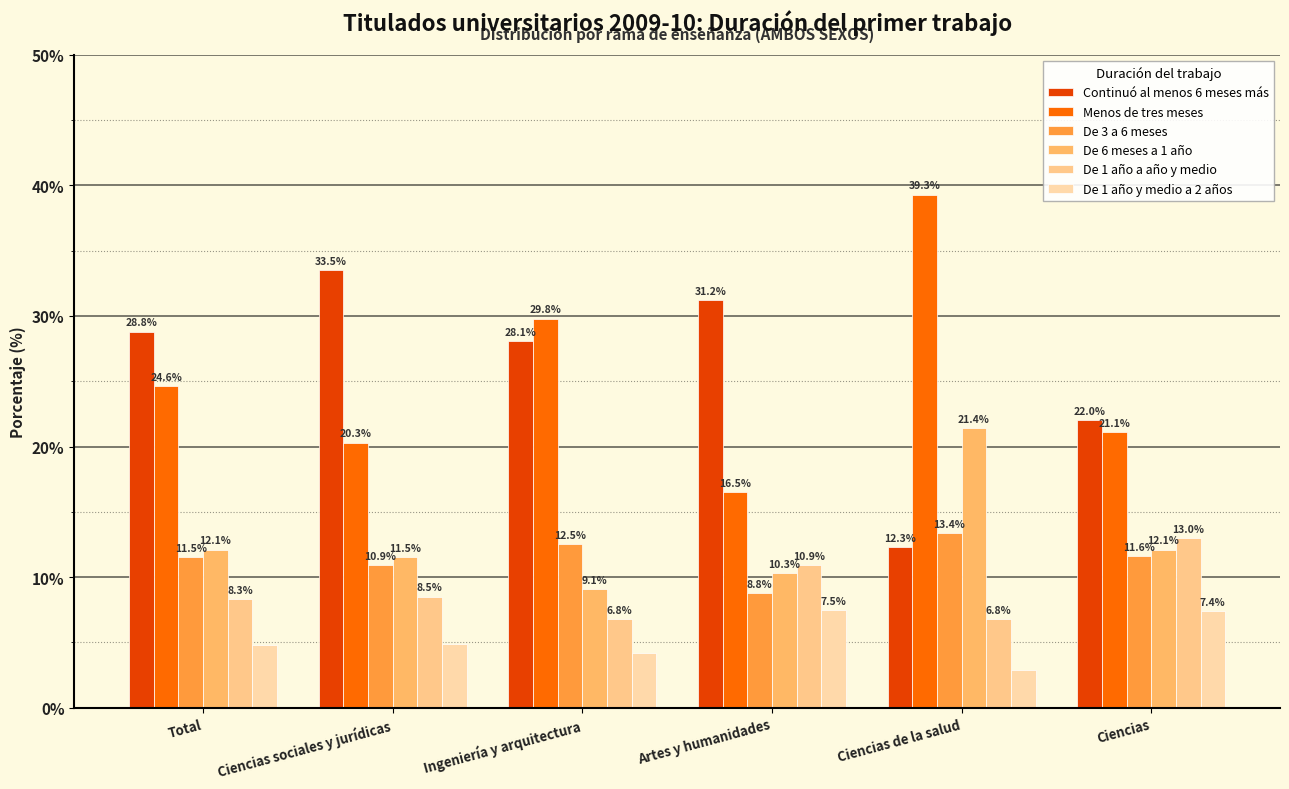

Which series changed the most between Ingeniería y arquitectura and Ciencias?

Menos de tres meses